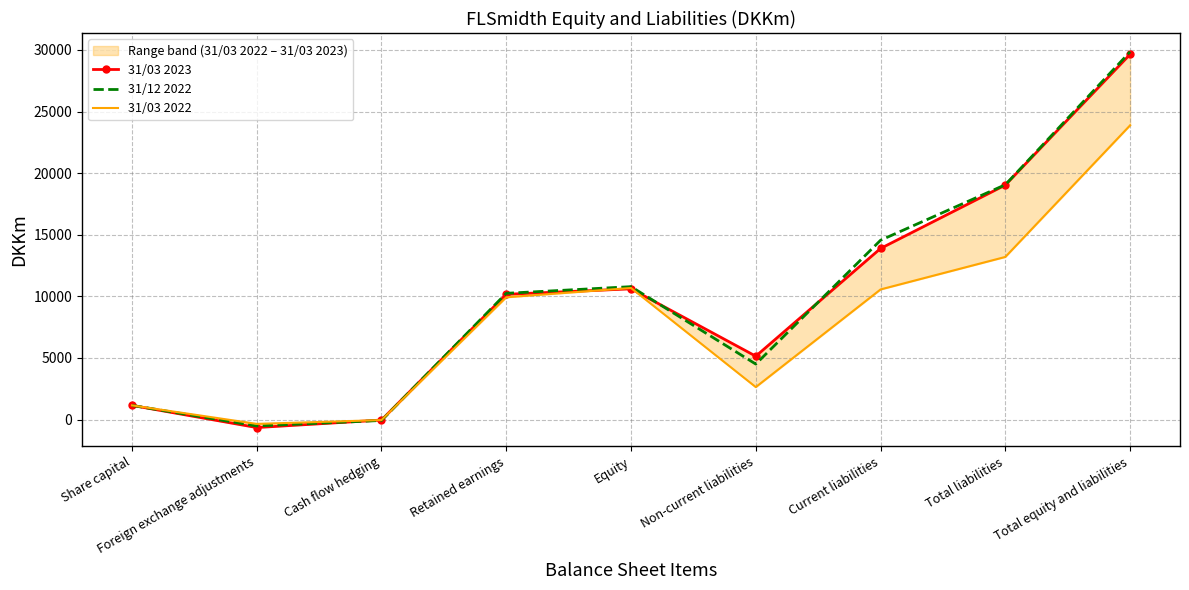

True or false: 31/03 2023 and 31/12 2022 intersect in this chart.

True